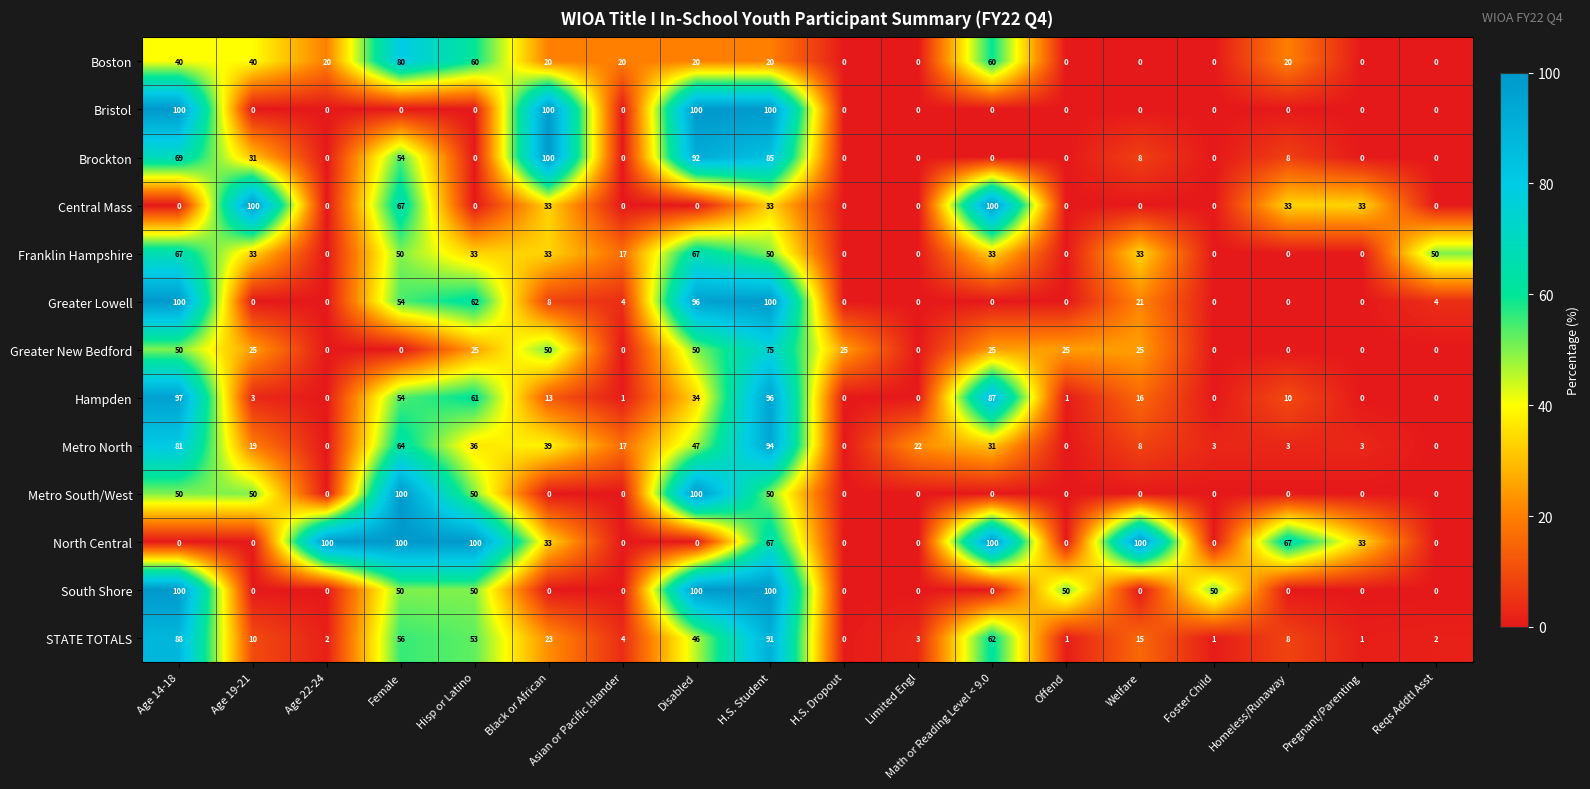

Which series has the largest total across all categories?

North Central